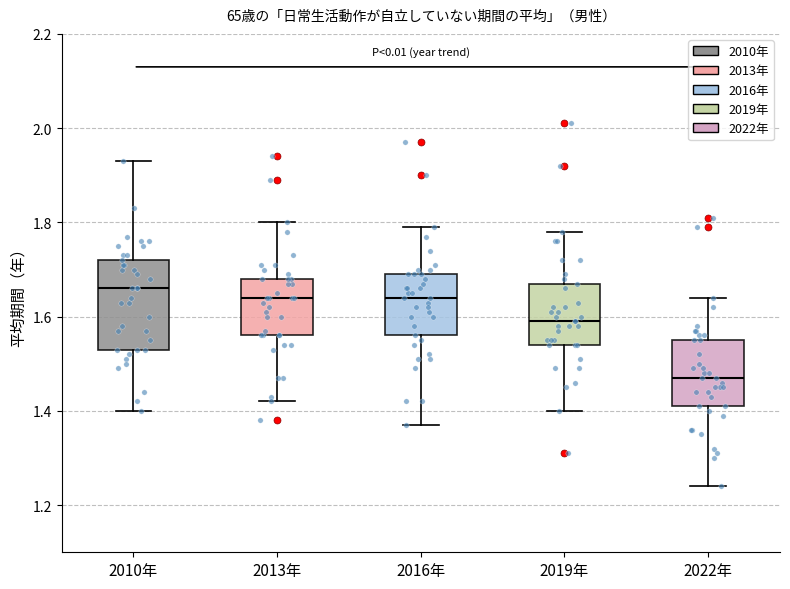

Comparing the boxes themselves (not the whiskers), which one is the tallest?

2010年